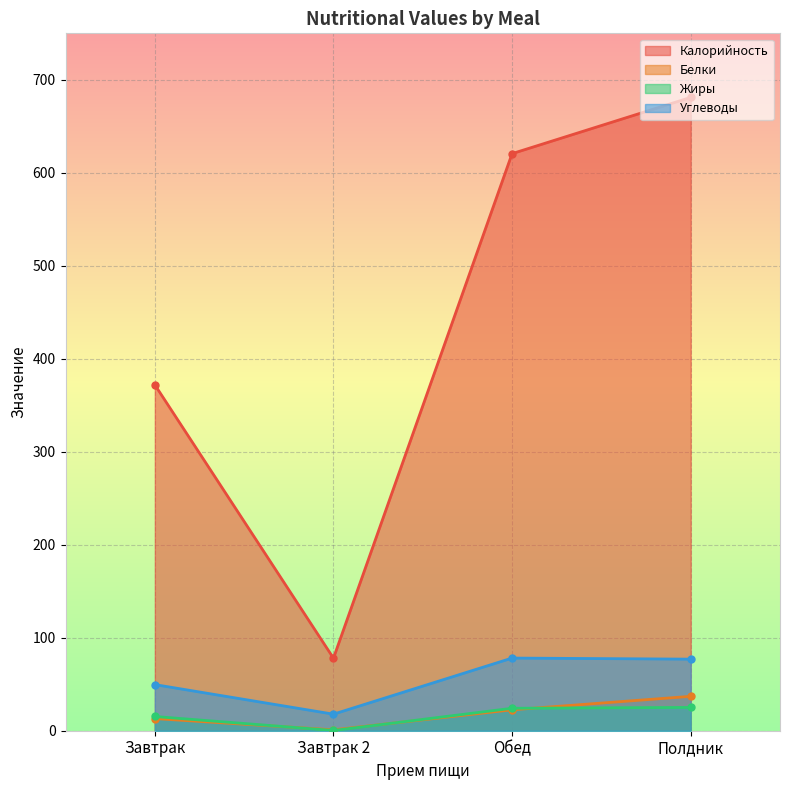

What is the label of the 4th point from the right?

Завтрак